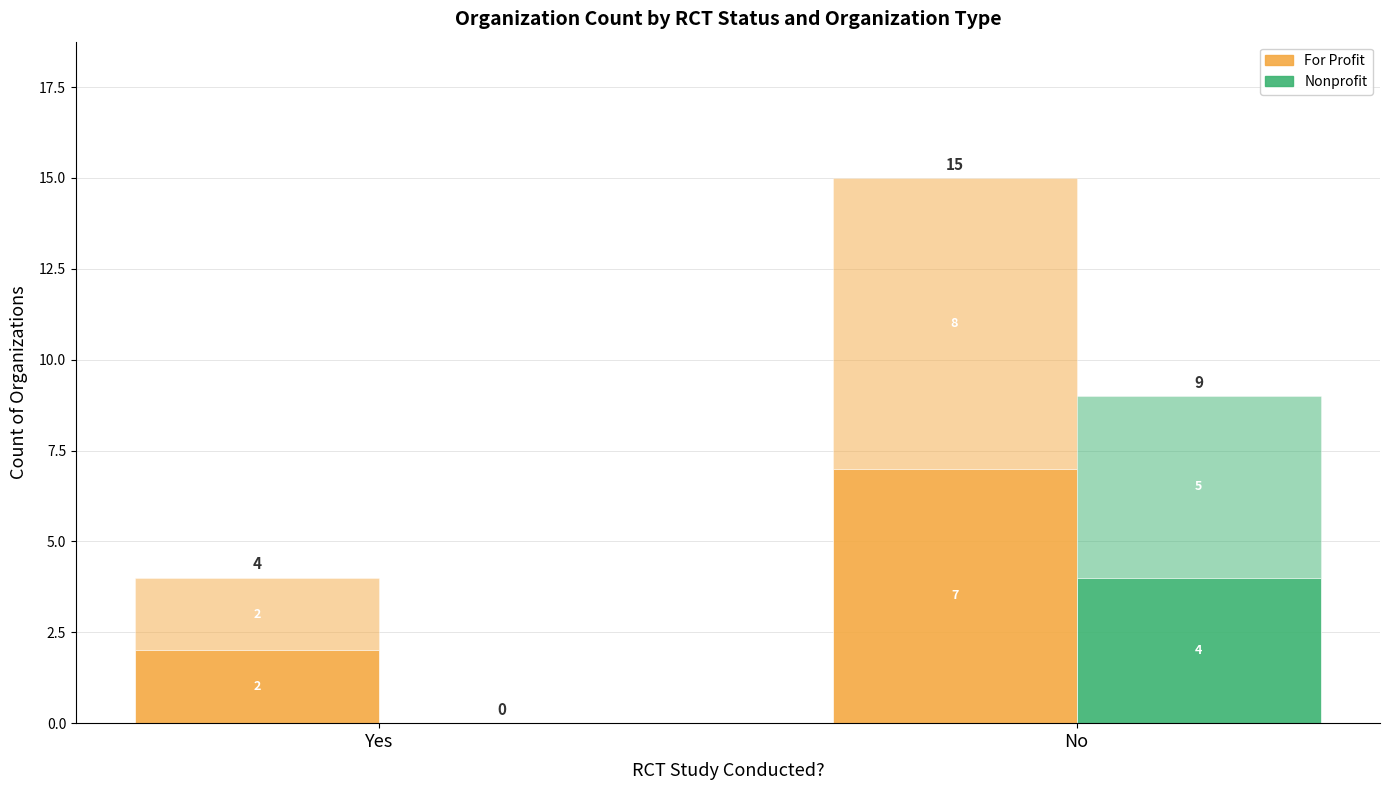

What is the value of the For Profit RCT Top bar at the 2nd from the left?

8